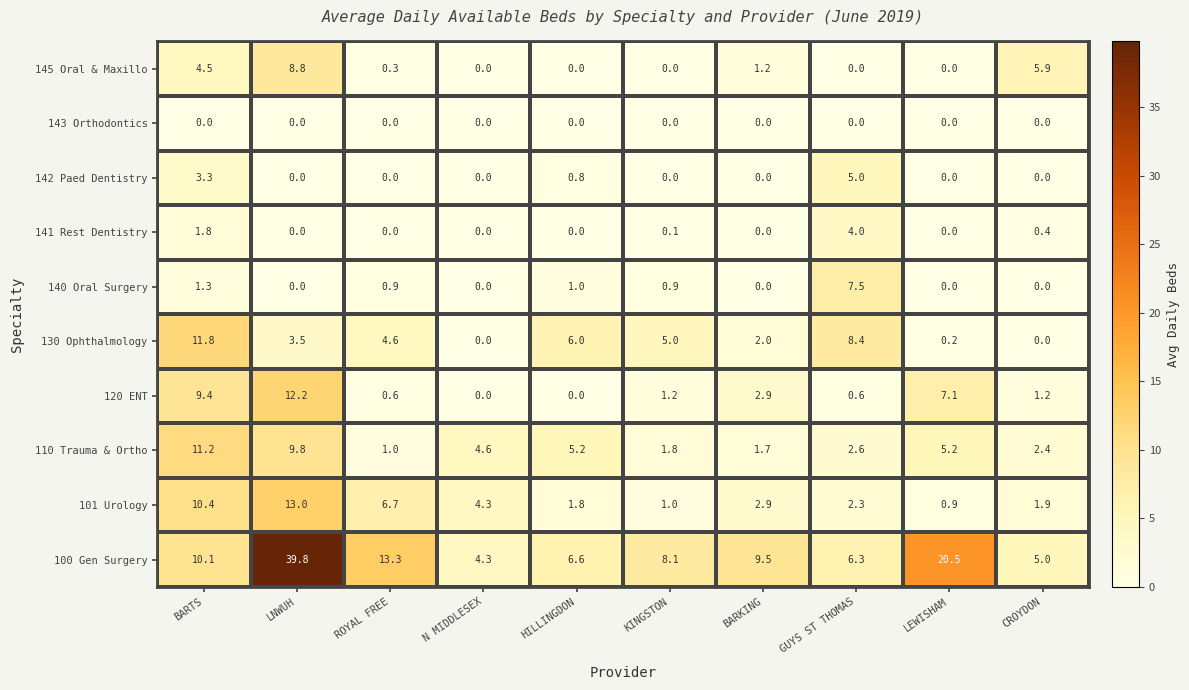

The 140 Oral Surgery series shows 0.5 at BARTS. True or false?

False